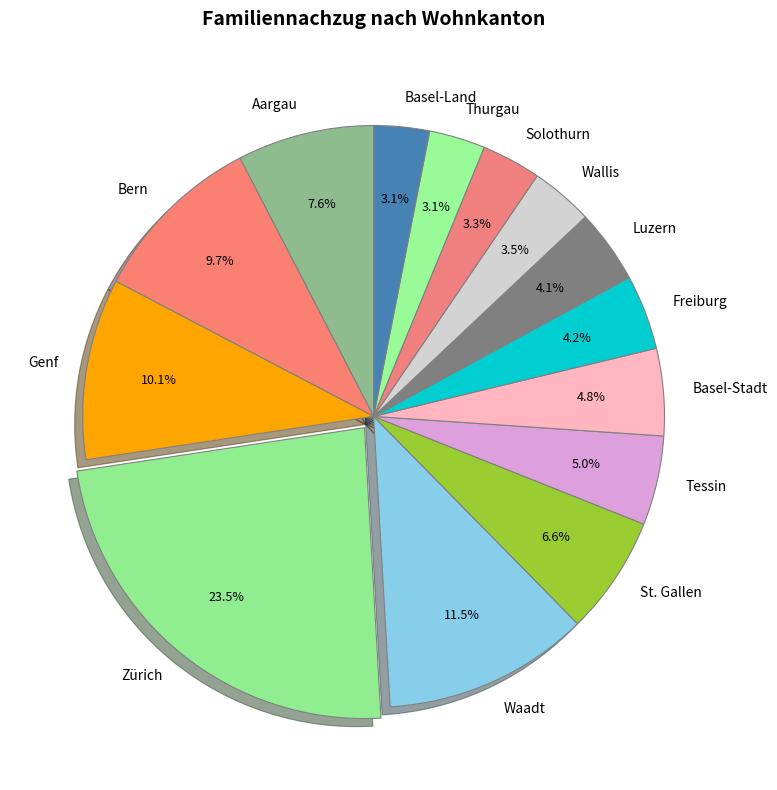

Which slice is the largest?

Zürich